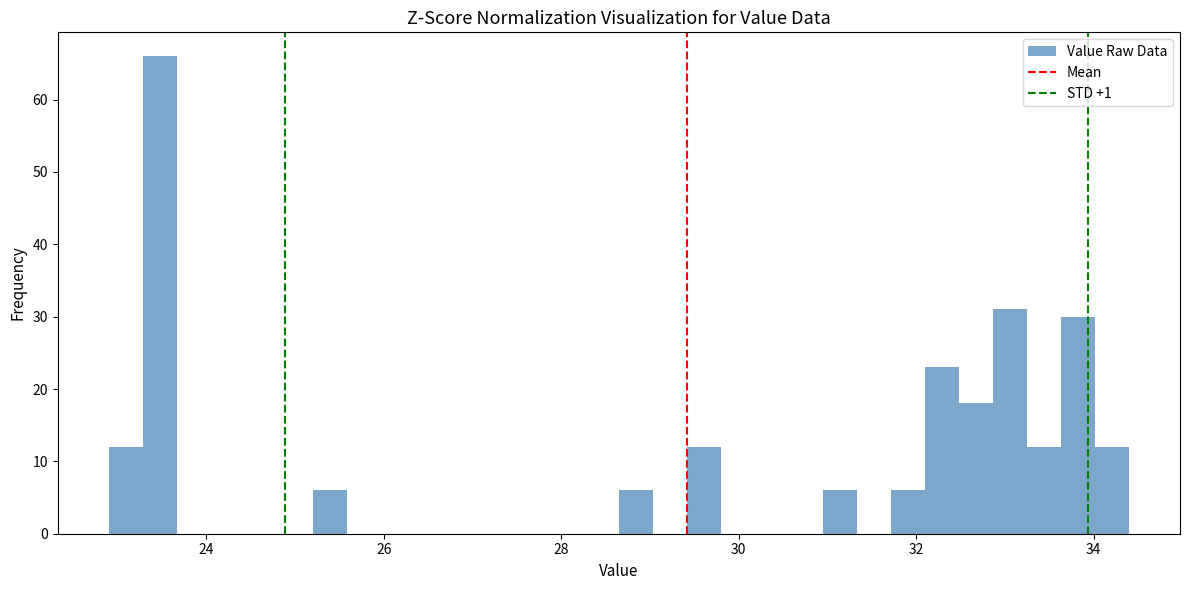

Read against the x-axis, roughly where is the centre of the tallest bar?

23.4